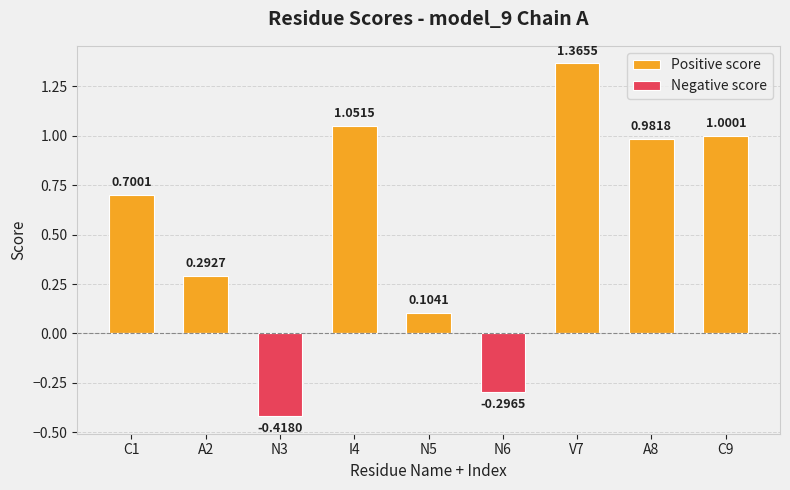

True or false: Negative score has a value of 0.0 at N5.

True